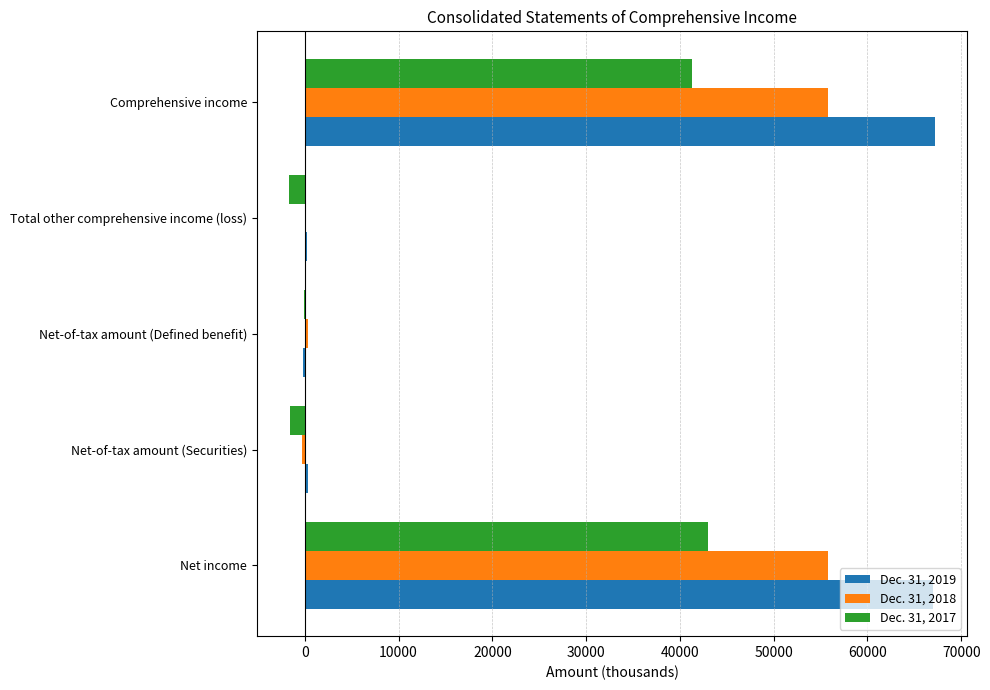

How many distinct data groups are displayed?

3